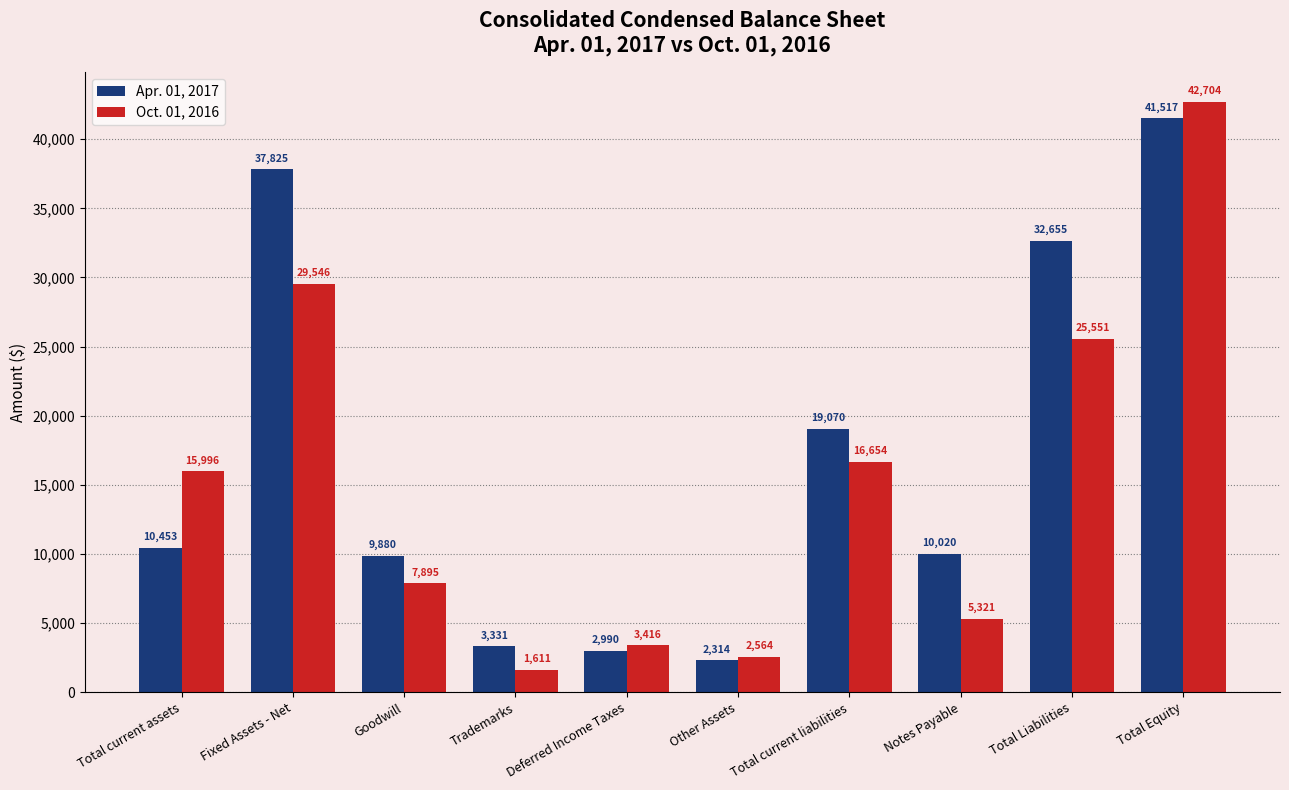

What is the label of the 4th bar from the left?

Trademarks